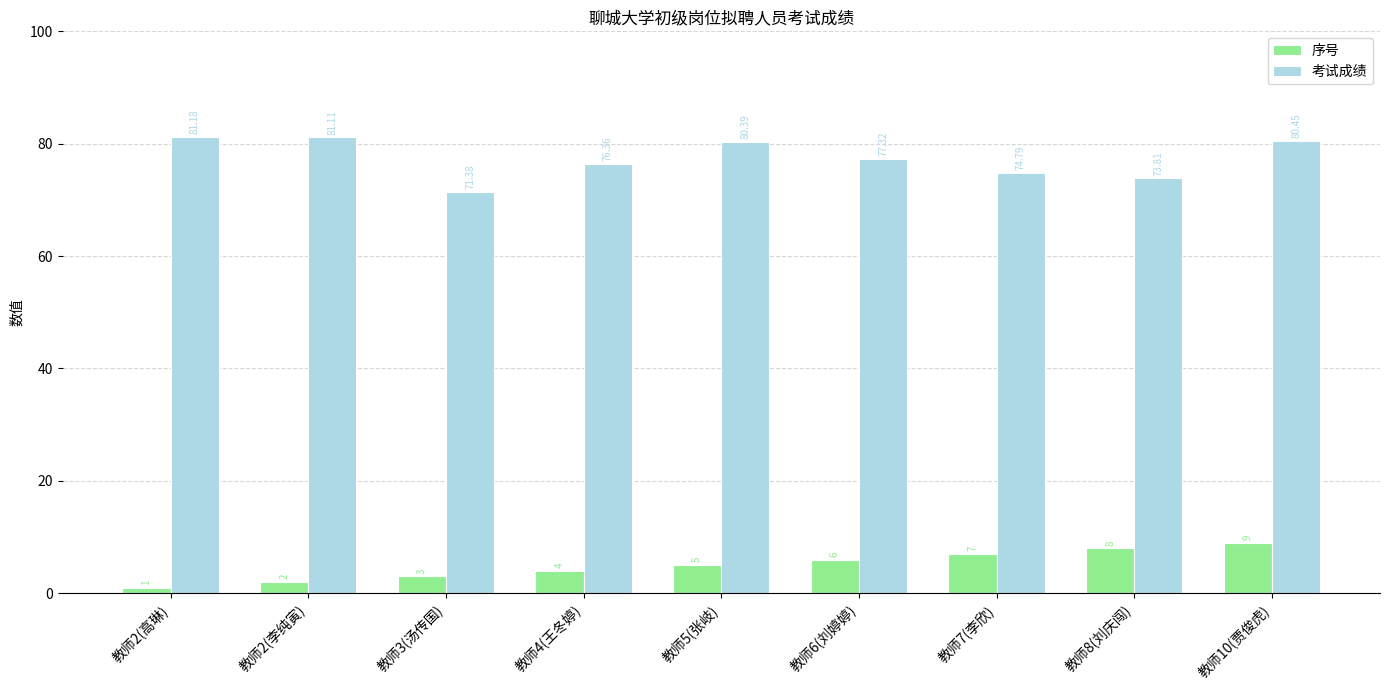

Which series has the widest spread of values?

考试成绩